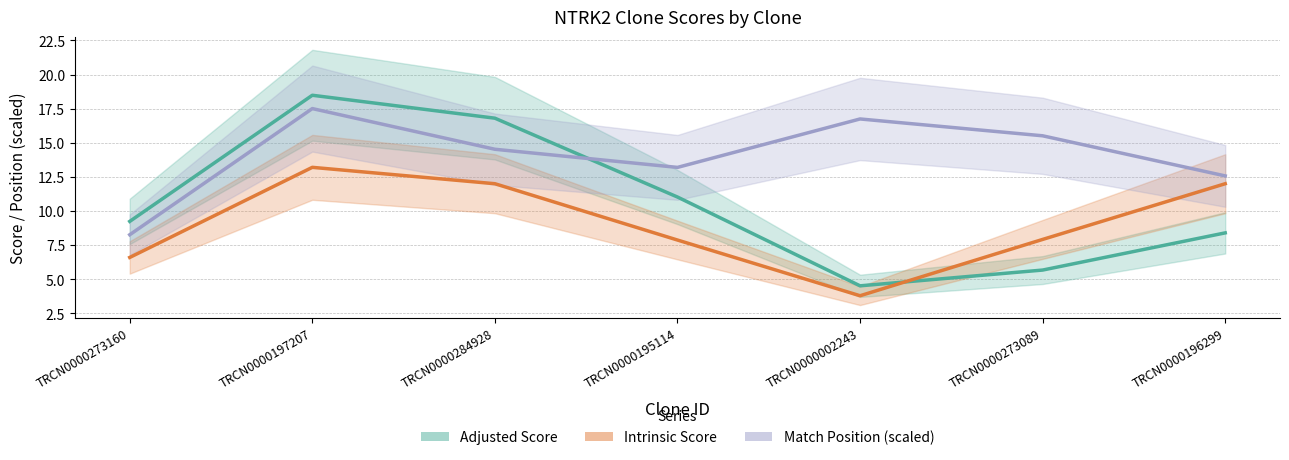

Rank the series by their average value, from highest to lowest.

Match Position (scaled), Adjusted Score, Intrinsic Score